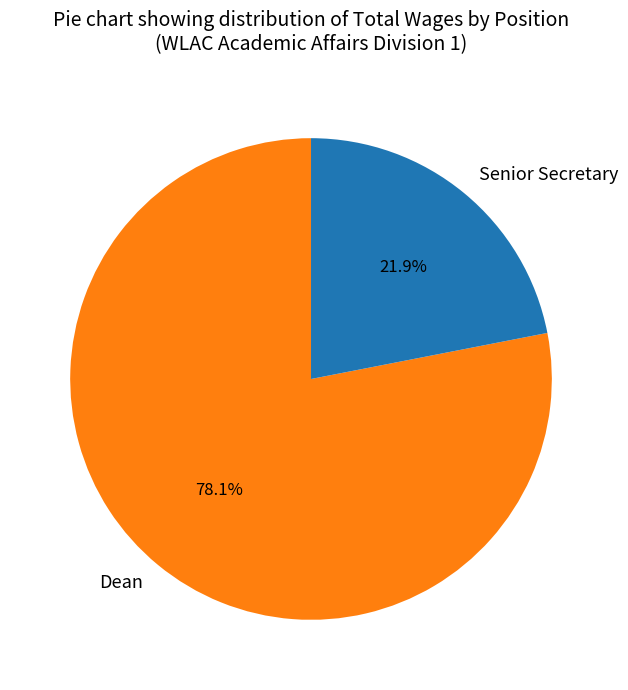

Count the number of slices in the pie.

2